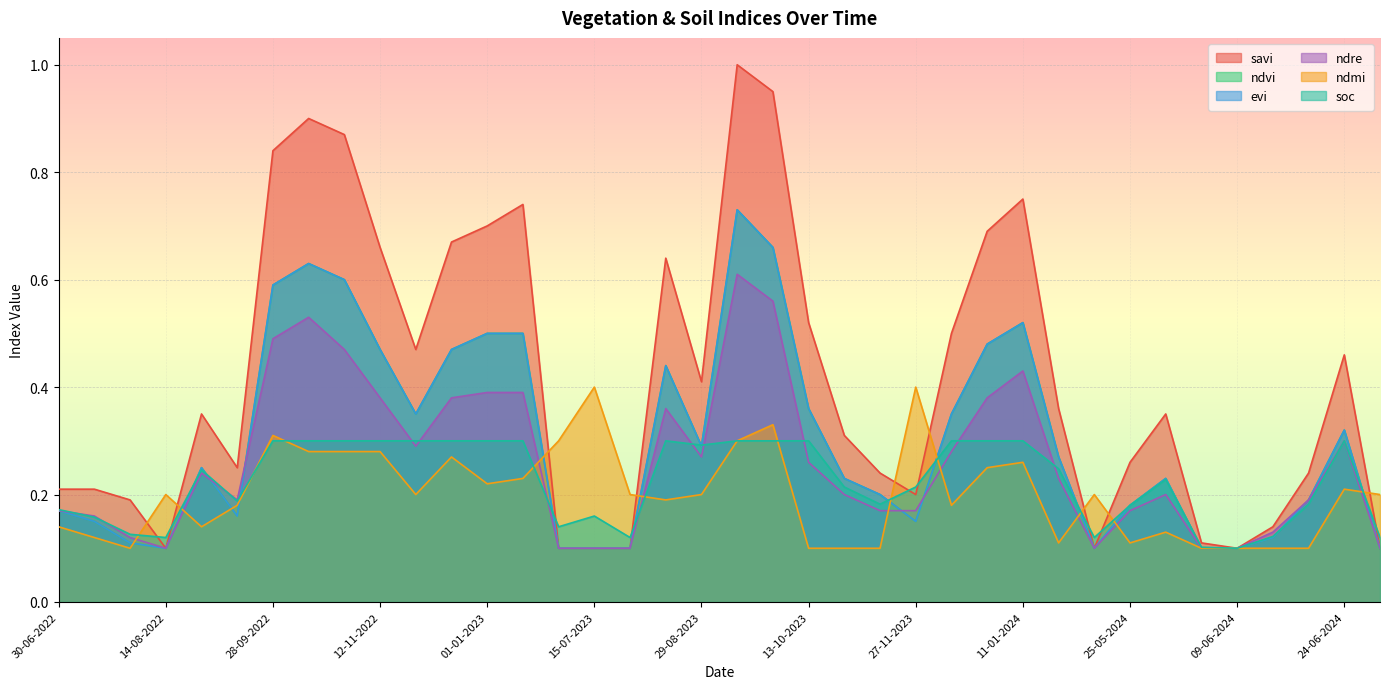

How many categories are shown in the chart?

38